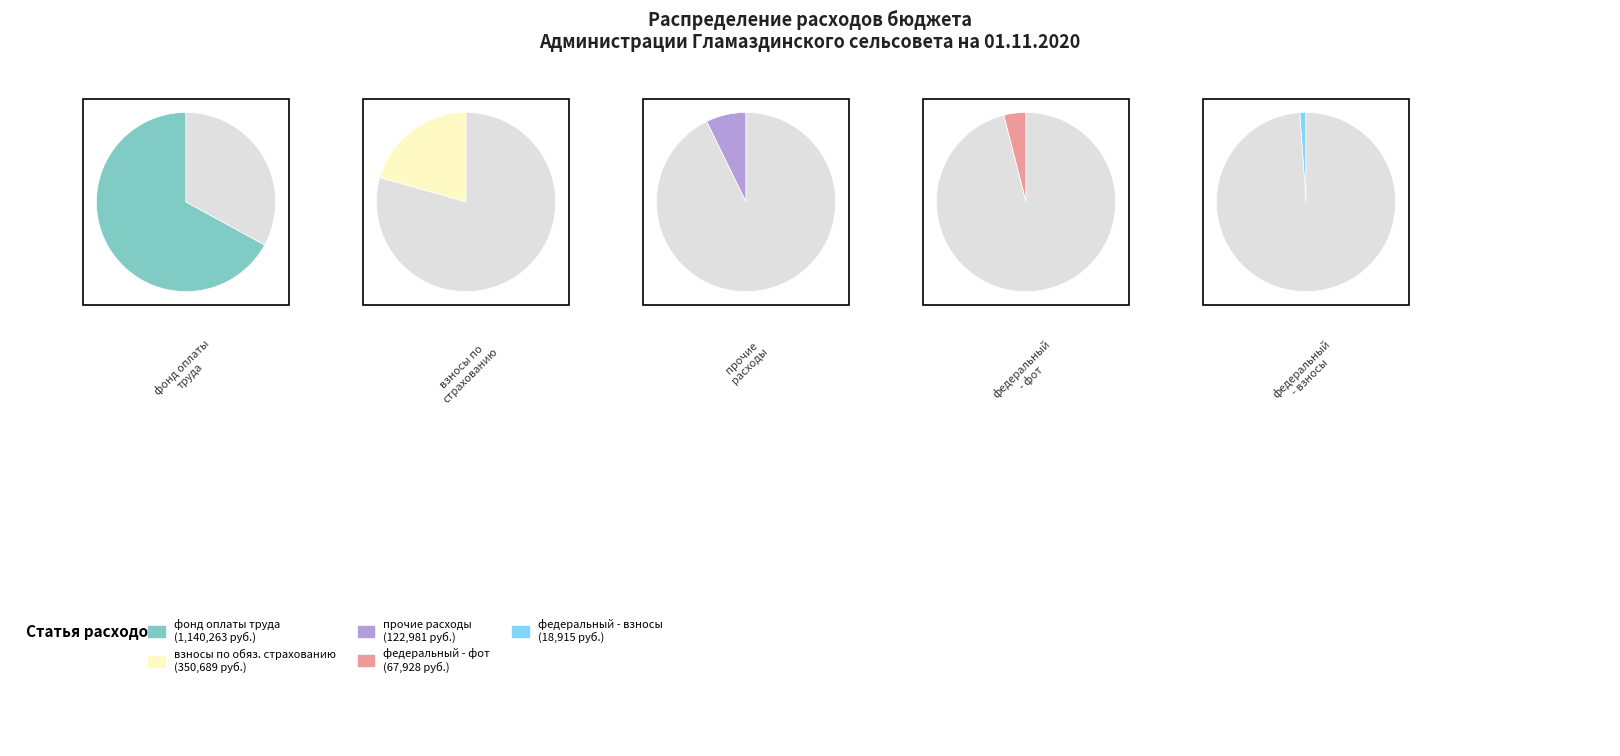

What is the difference between the highest and lowest values at 0?

1095535.0